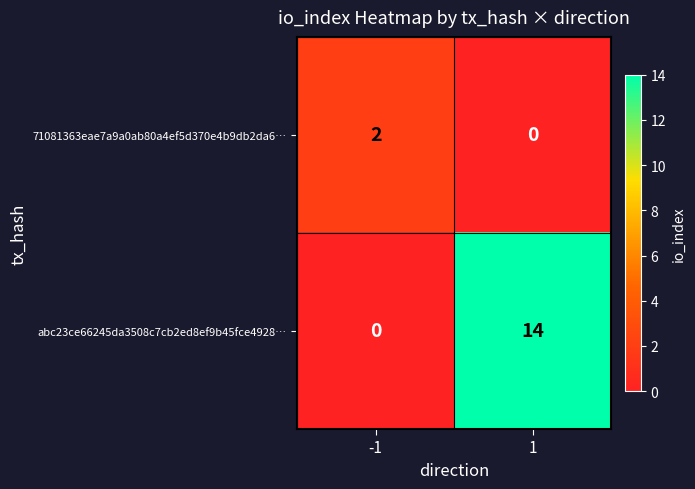

List the series in order of their overall mean, highest first.

abc23ce66245da3508c7cb2ed8ef9b45fce4928…, 71081363eae7a9a0ab80a4ef5d370e4b9db2da6…